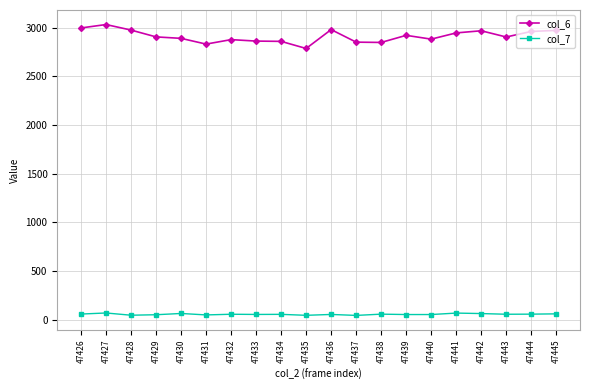

Which series has the largest total across all categories?

col_6